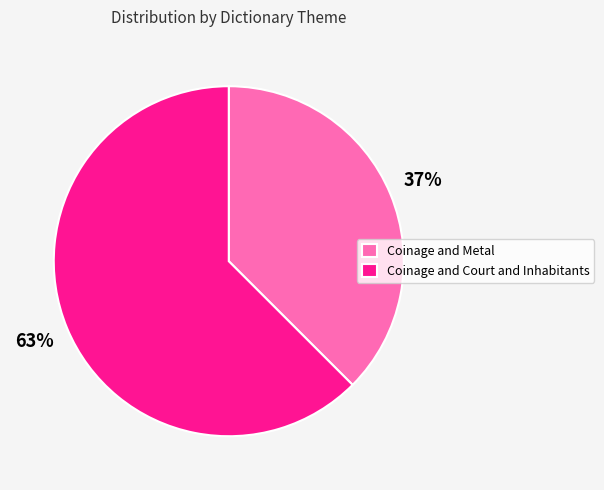

To the nearest percent, what portion does Coinage and Court and Inhabitants represent?

63%